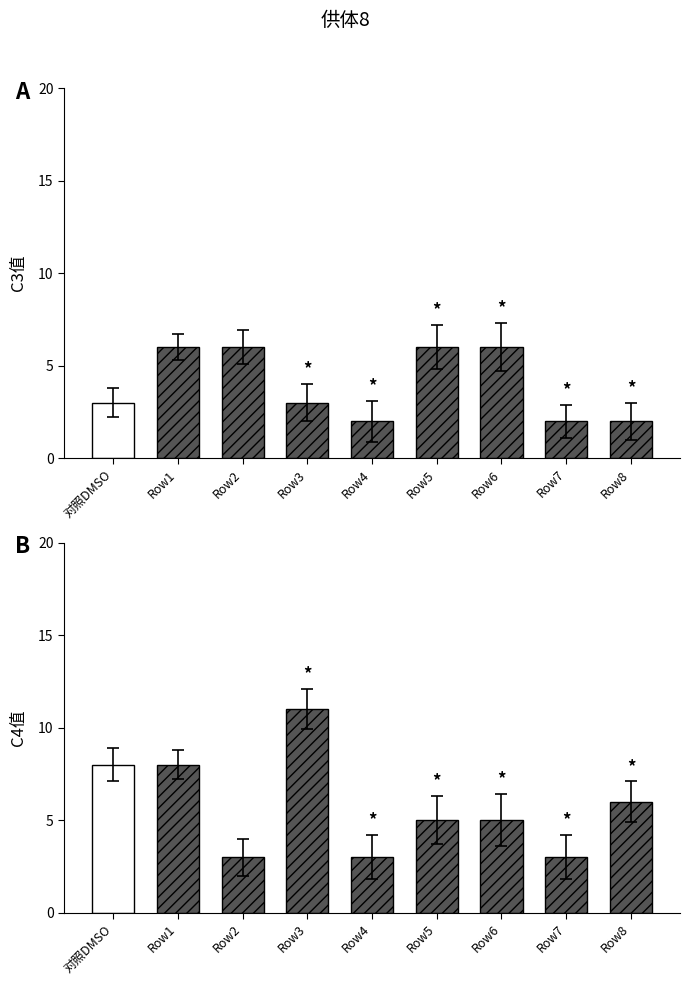

Which series has the largest total across all categories?

C4